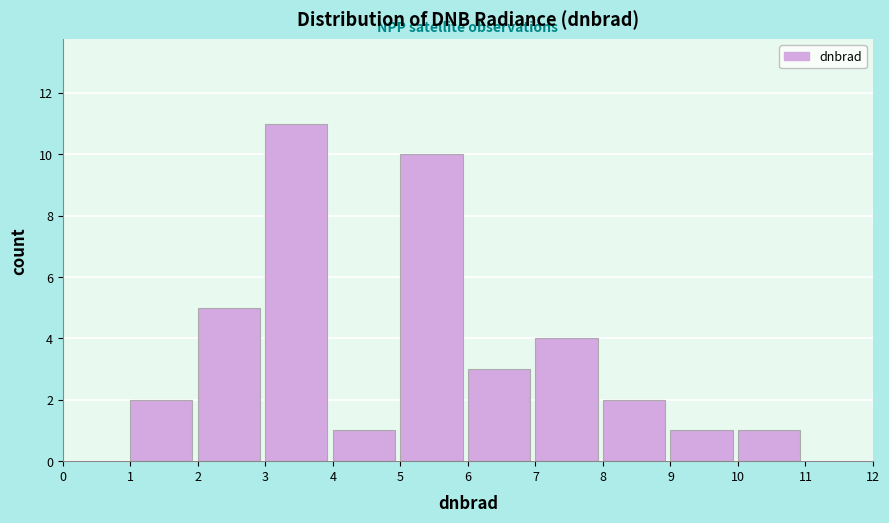

Which range on the x-axis has the tallest bar?

3 to 4